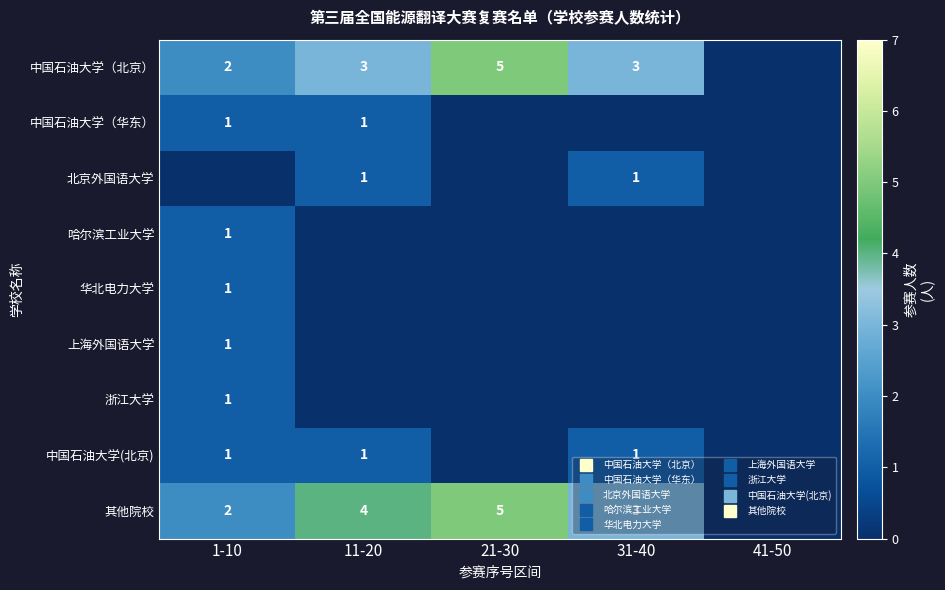

How many 哈尔滨工业大学 values are between 0 and 1?

5